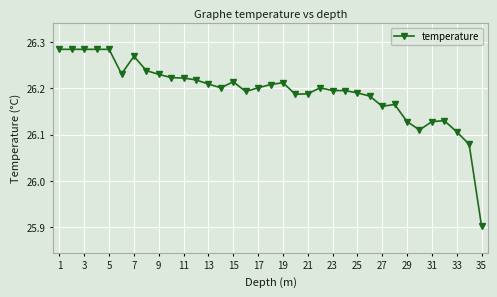

True or false: the data has more than 0 interior local peaks.

True